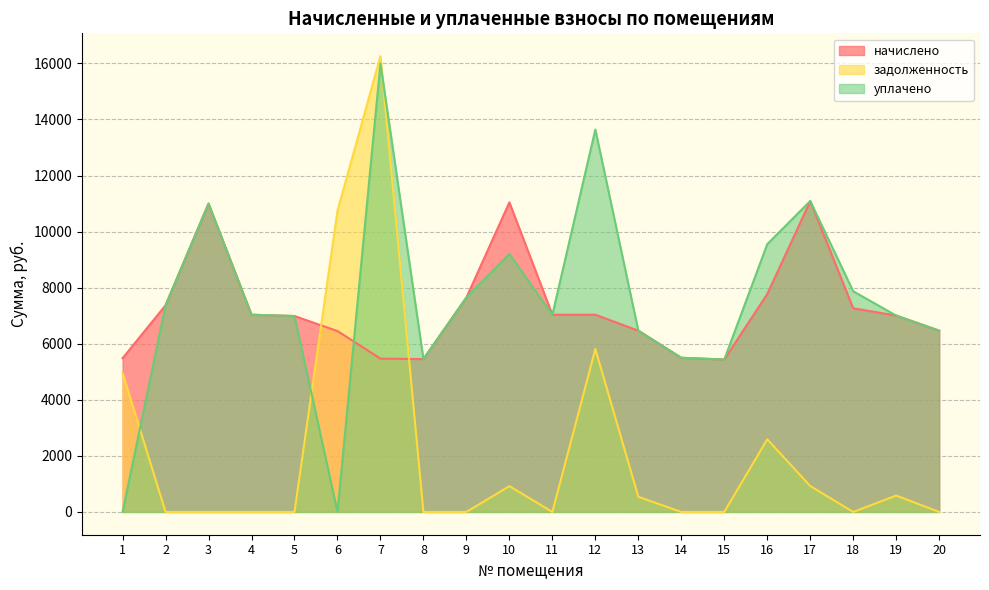

The начислено series shows 8555.0 at 6. True or false?

False